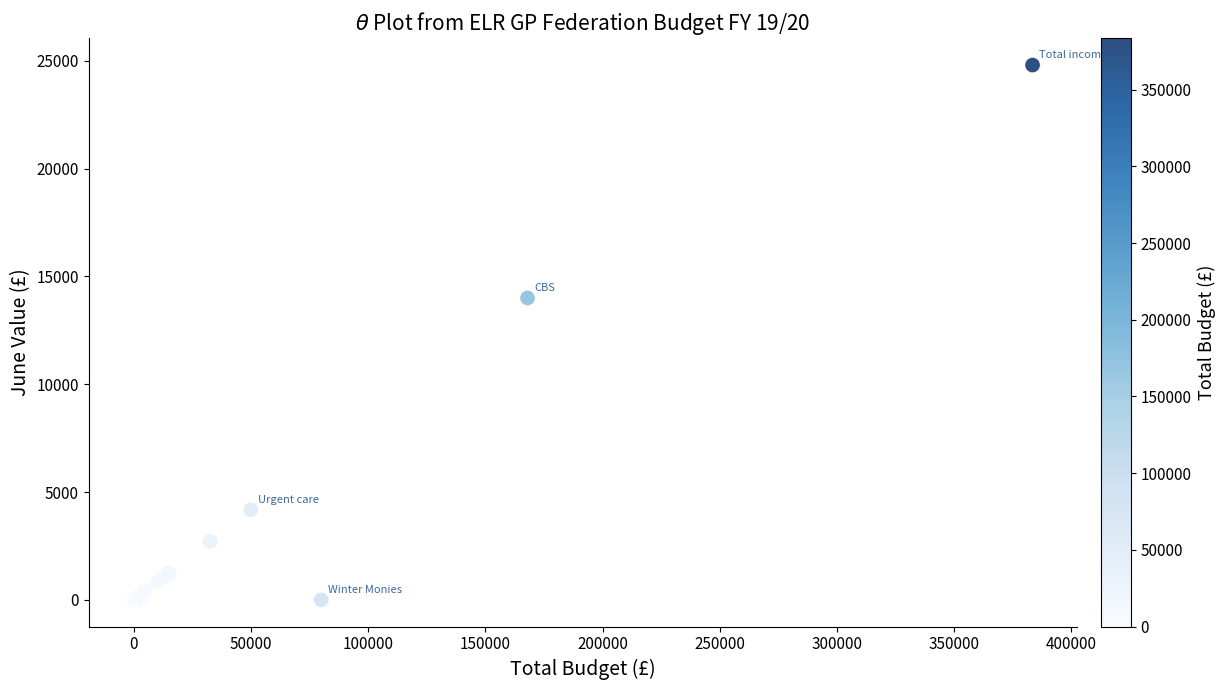

What Y value in the scatter plot is closest to 12400?

14000.0